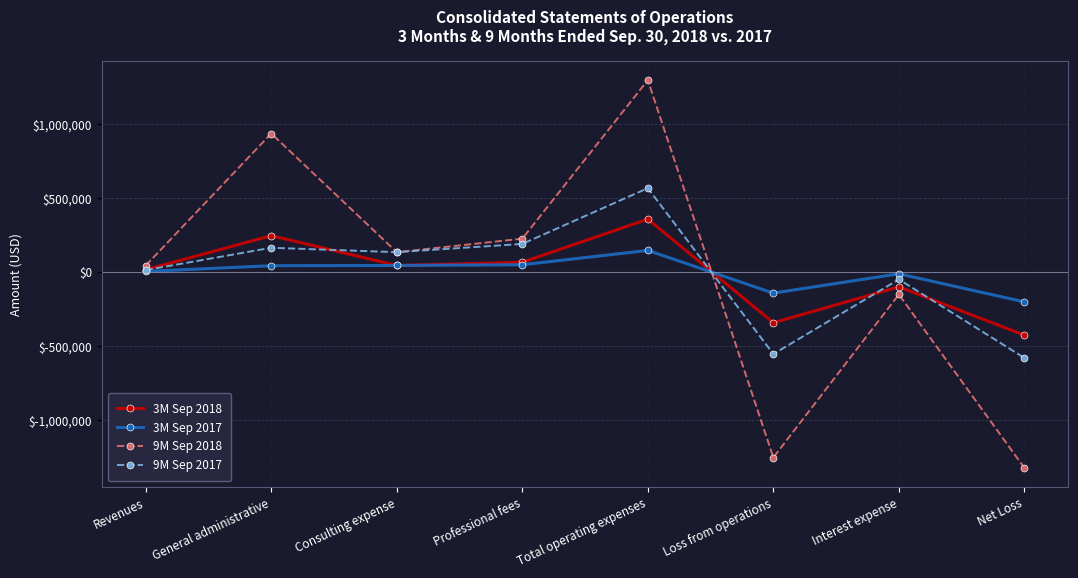

How many lines are shown in the chart?

4